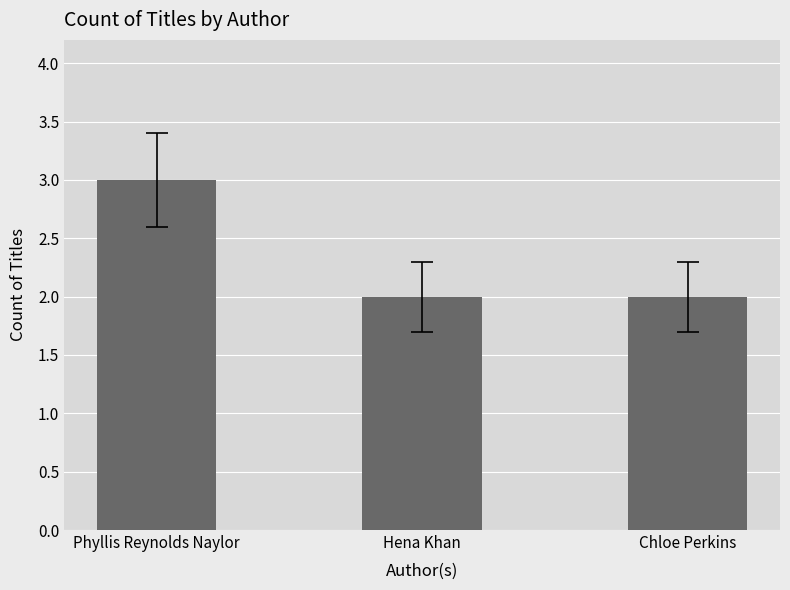

Approximately how many times larger is the value at Phyllis Reynolds Naylor compared to Hena Khan?

1.5